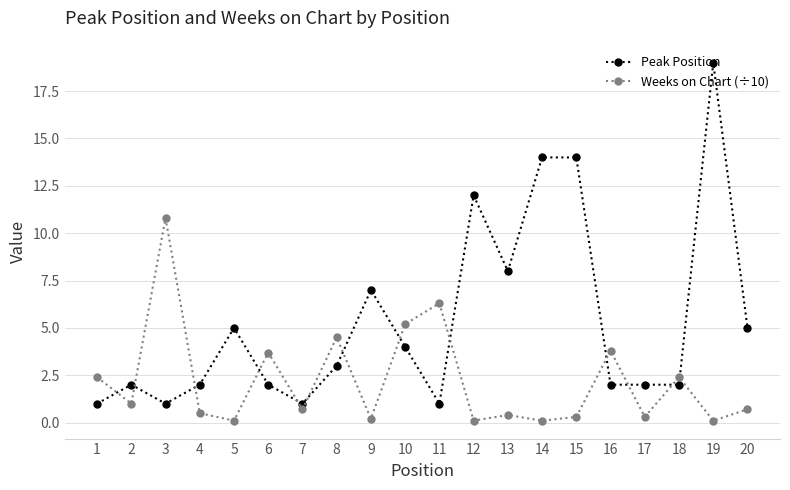

Where is the first local minimum for Weeks on Chart (÷10)?

2